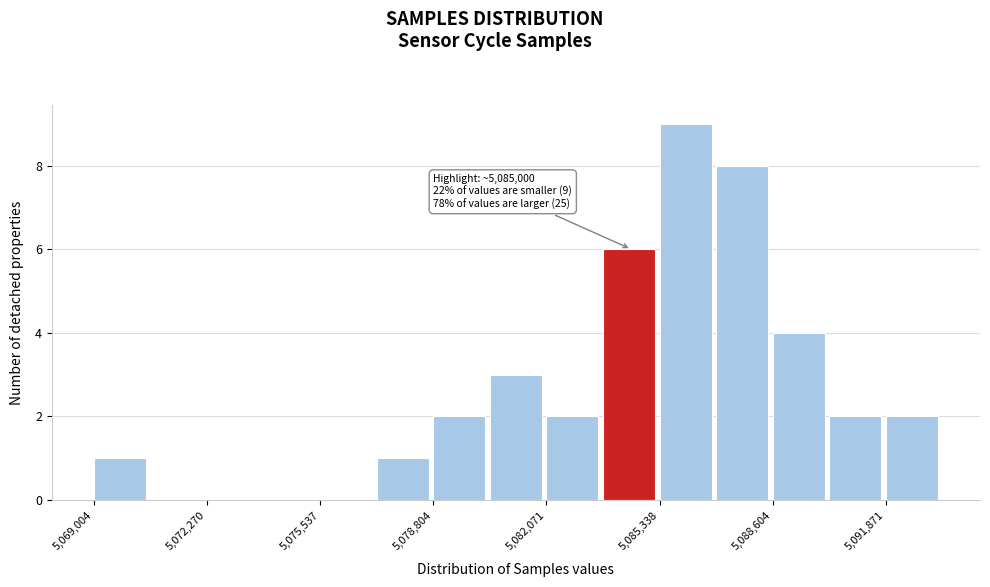

Read against the x-axis, roughly where is the centre of the tallest bar?

5086000